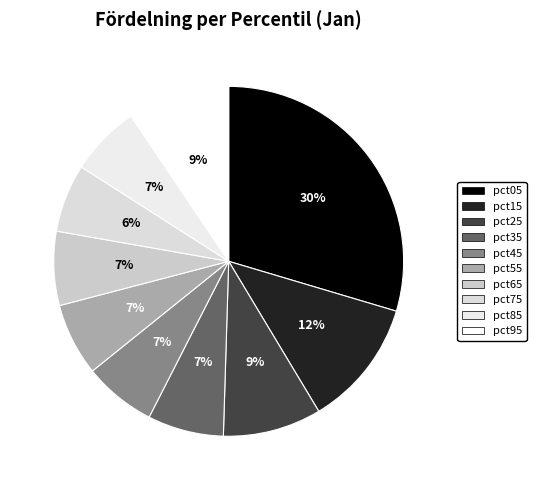

Which category has the biggest portion of the pie?

pct05